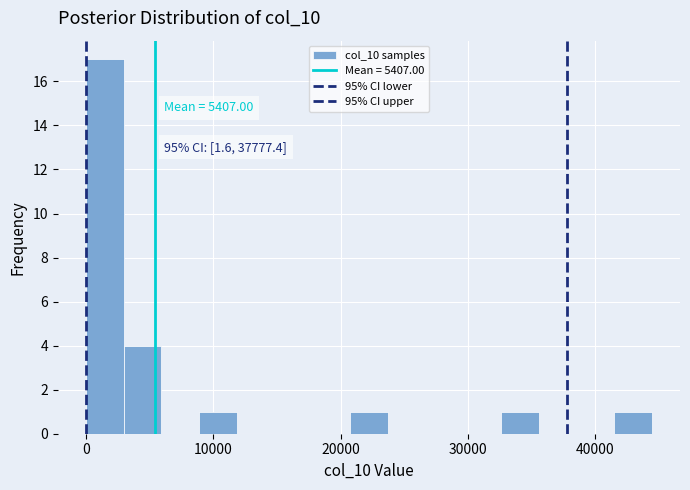

Read against the x-axis, roughly where is the centre of the tallest bar?

1000